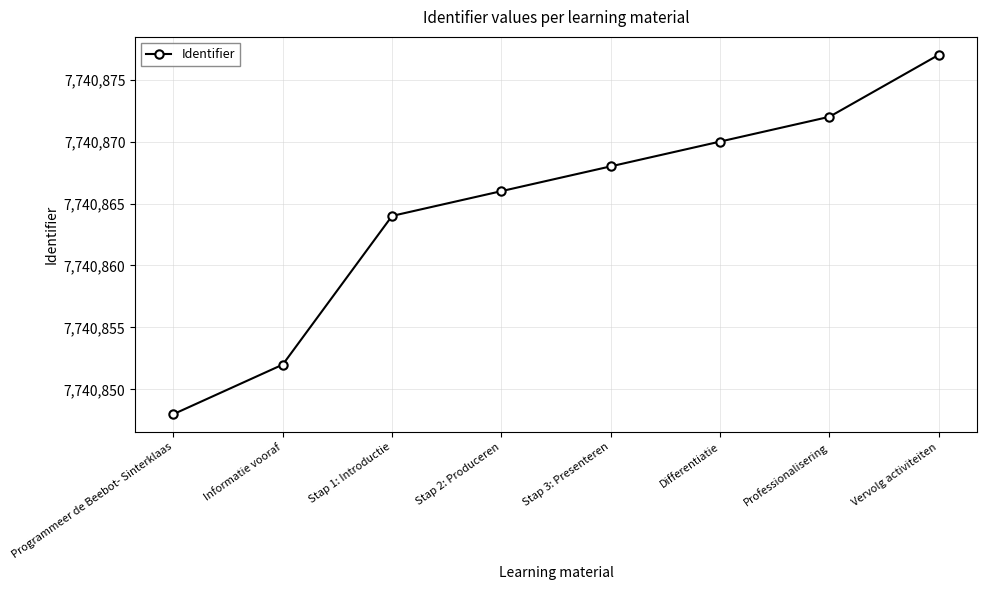

Reading left to right, transcribe all the data shown in this chart.

7740848	7740852	7740864	7740866	7740868	7740870	7740872	7740877